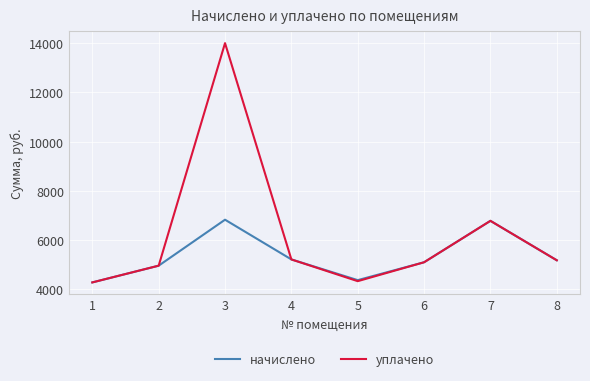

What is the minimum value shown in the chart?

4285.4